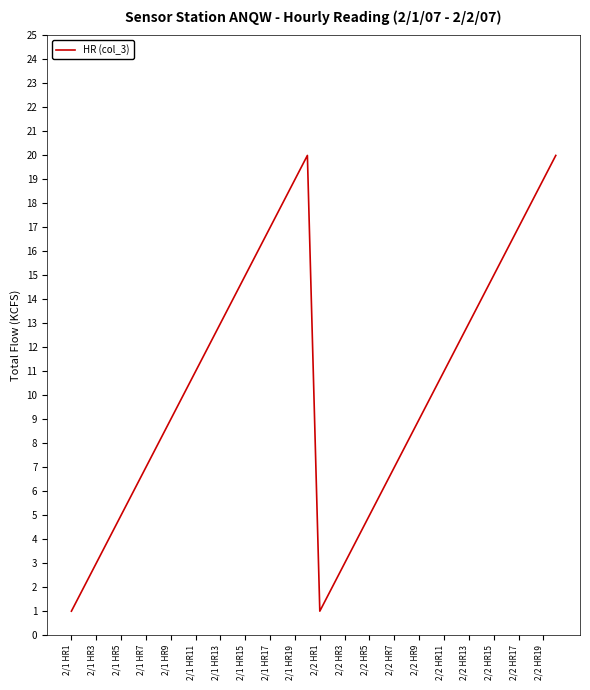

What is the greatest value displayed?

20